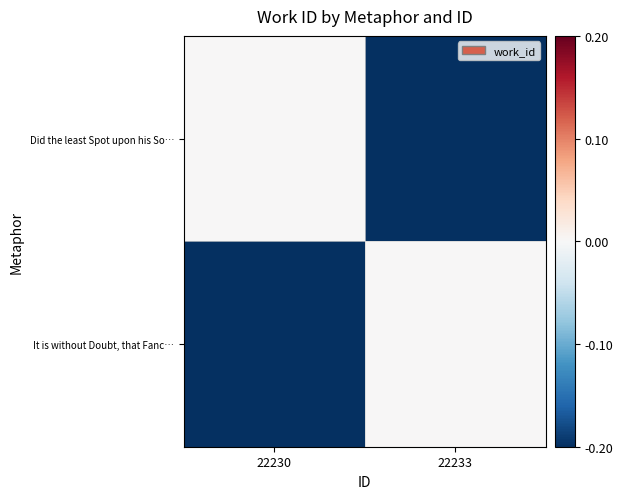

Which series has the largest total across all categories?

Did the least Spot upon his So…